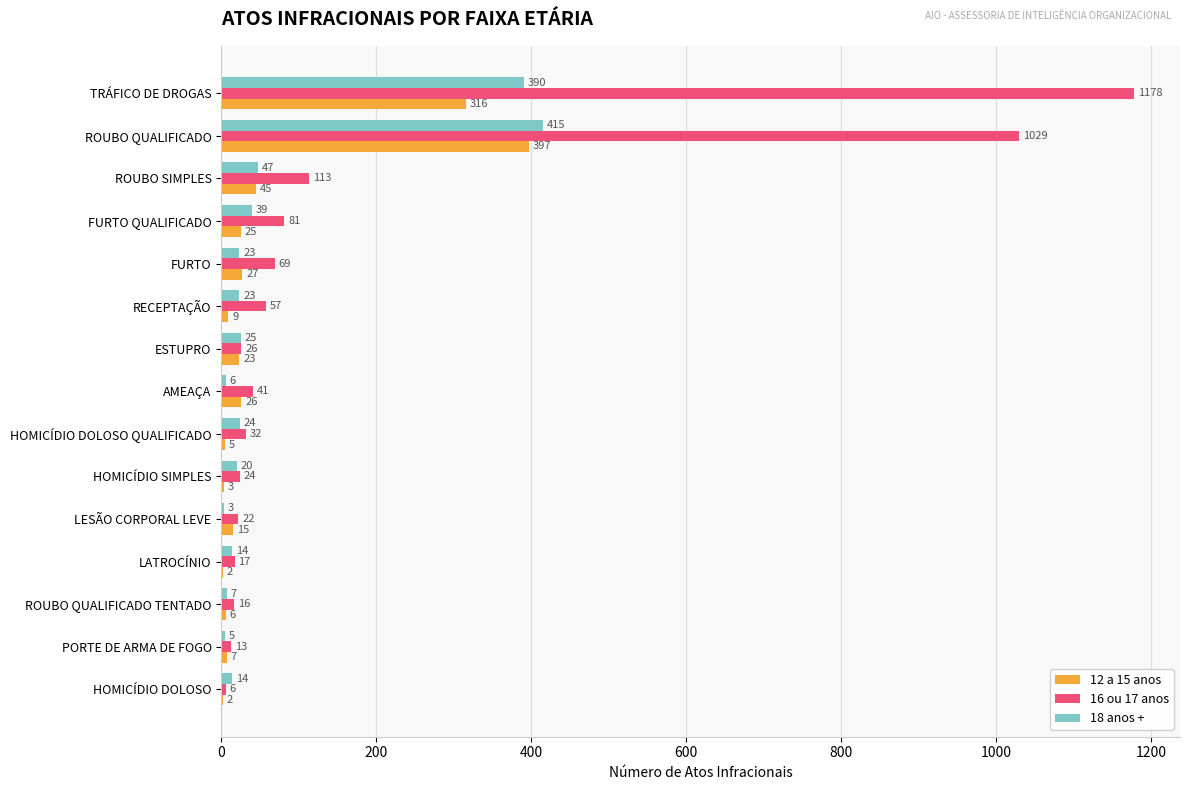

What is the sum of the 16 ou 17 anos values at FURTO QUALIFICADO and ESTUPRO?

107